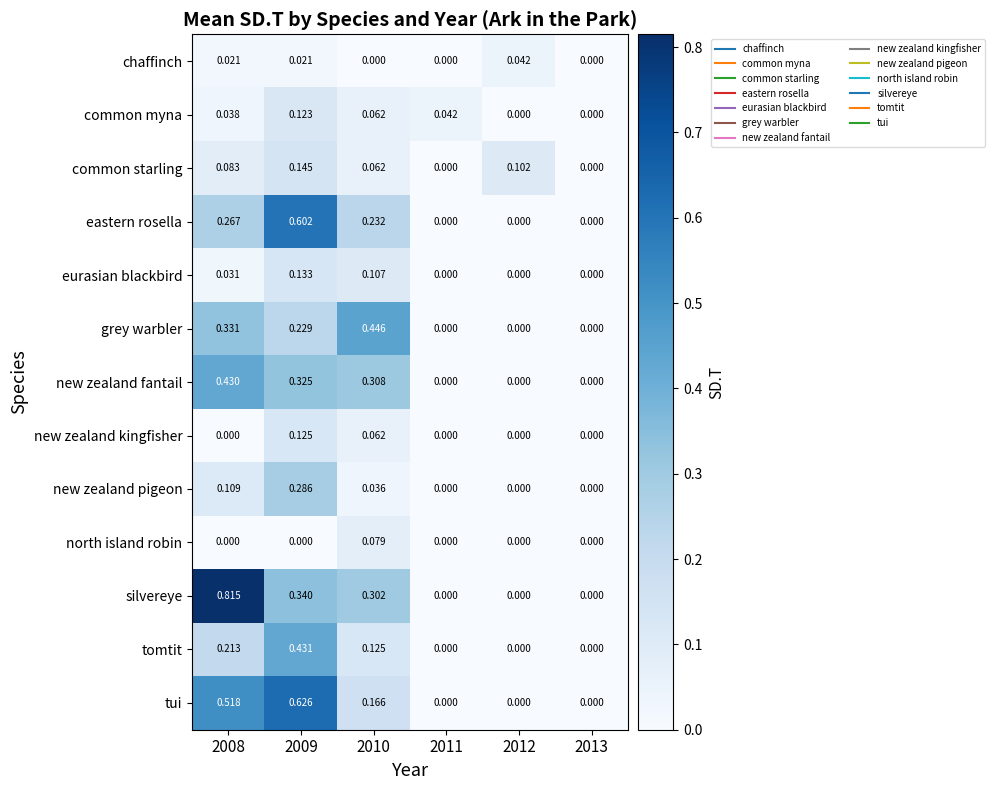

Is the value of new zealand pigeon at 2008 greater than the value of eurasian blackbird at 2010?

Yes